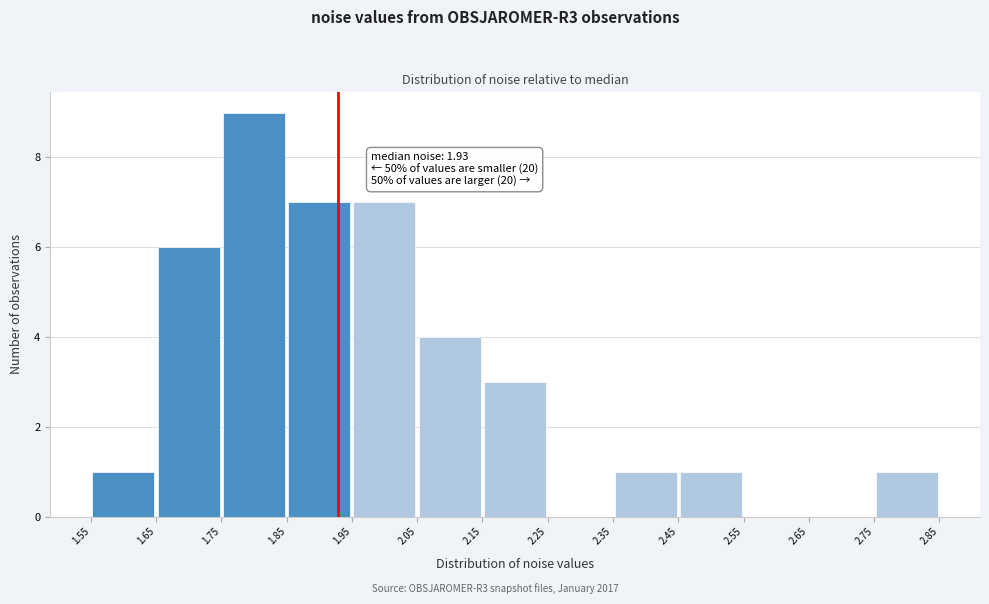

Over which range of the x-axis is the bar tallest?

1.75 to 1.85